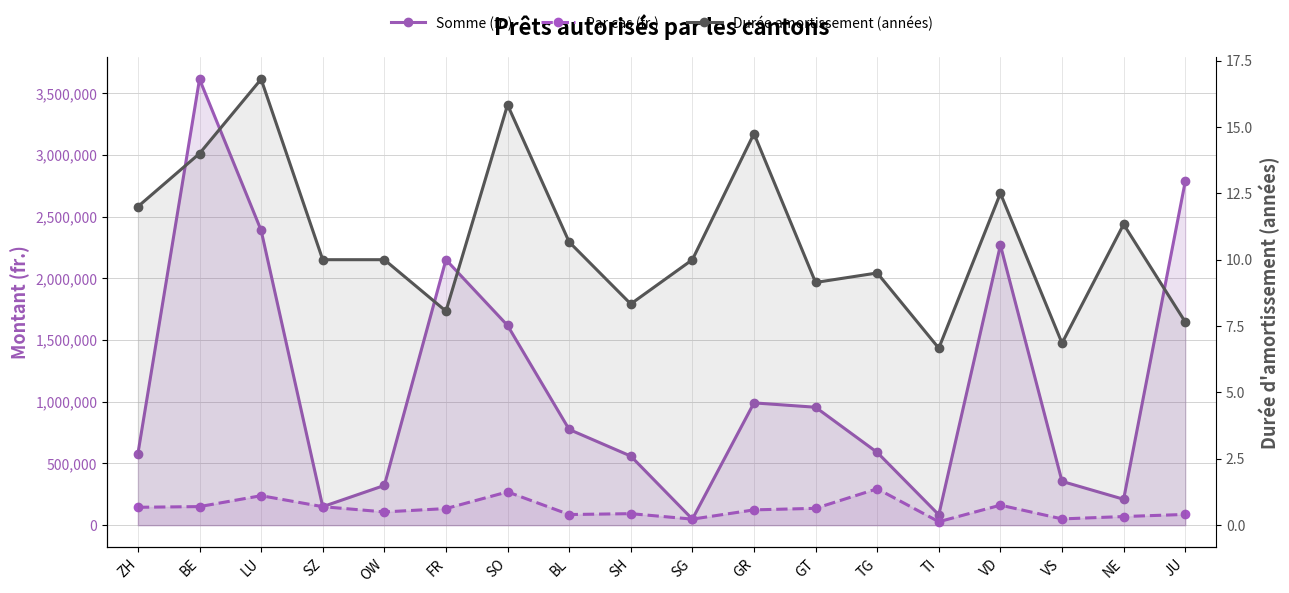

True or false: Par cas (fr.) has more than 2 points higher than both neighbors.

True